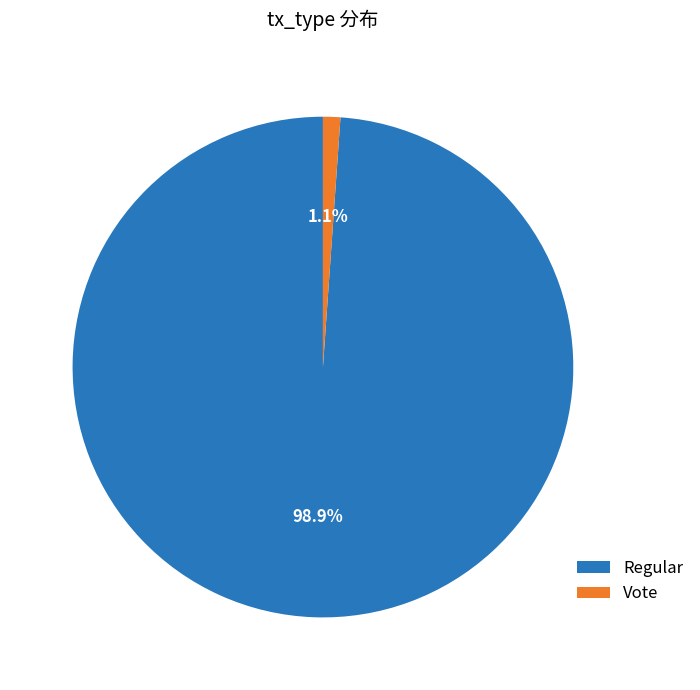

Is it true that Vote is 1% of the pie?

True